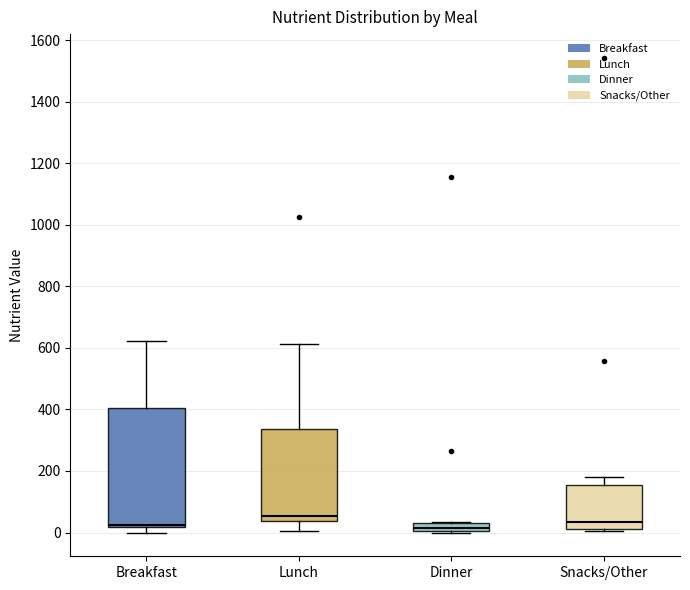

Comparing the boxes themselves (not the whiskers), which one is the tallest?

Breakfast